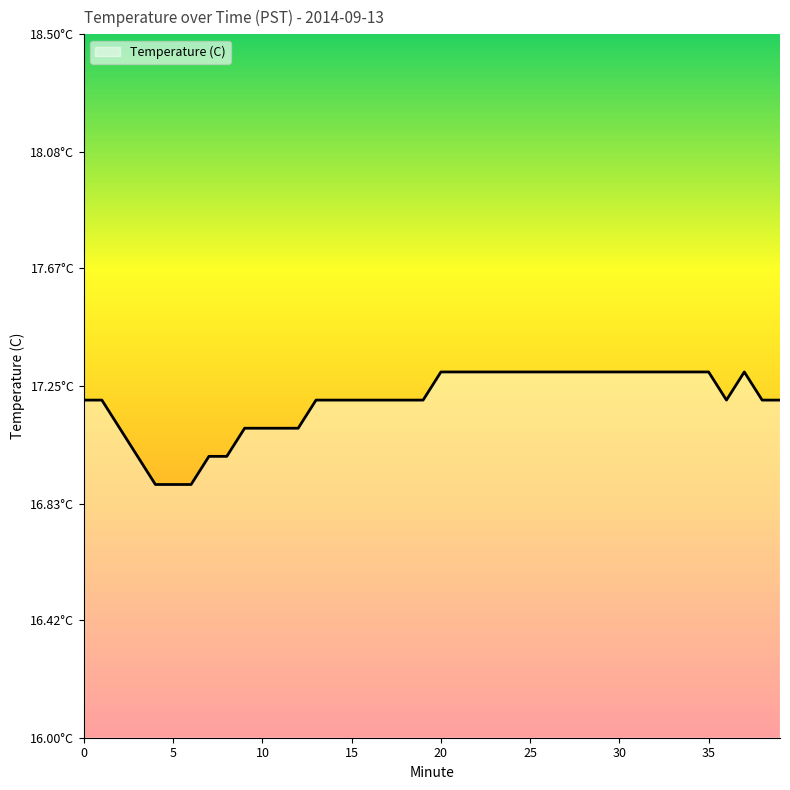

Does the chart have visible grid lines?

No